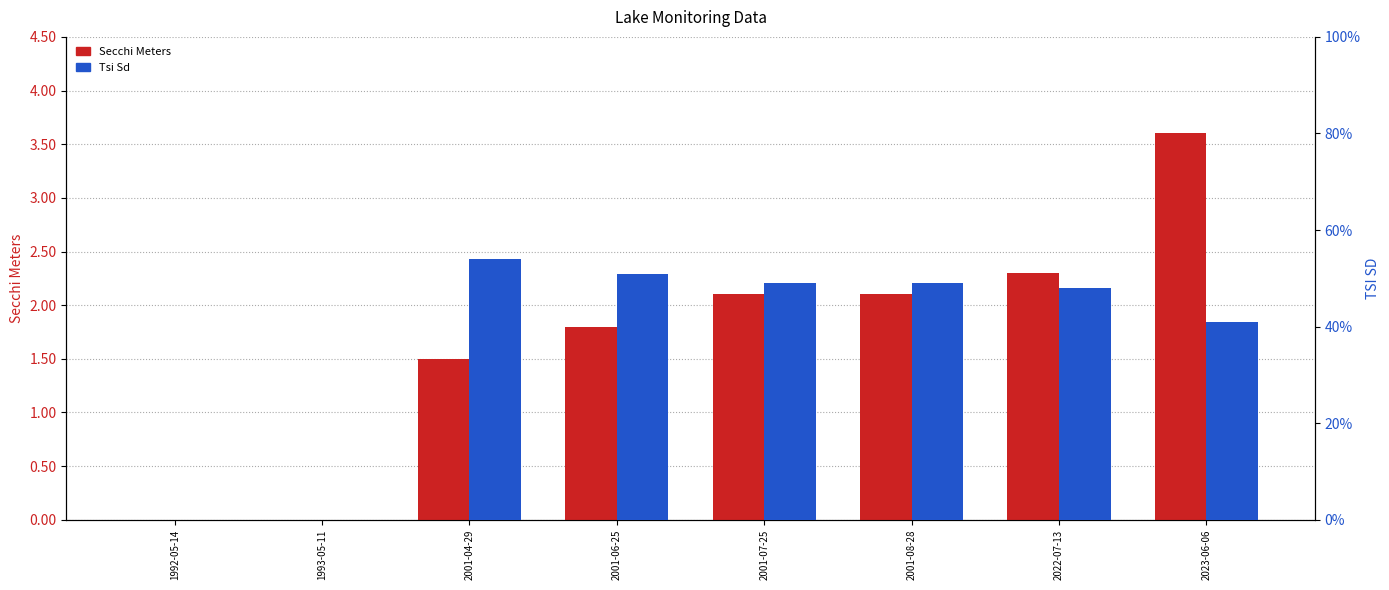

Where is Secchi Meters nearest to the value 1?

2001-04-29